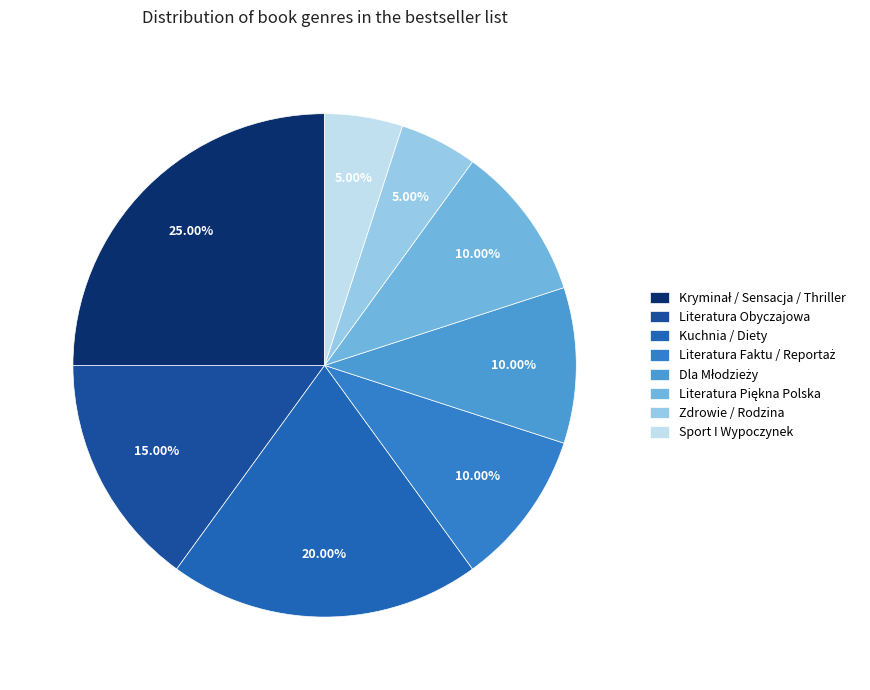

How many slices are in this pie chart?

8